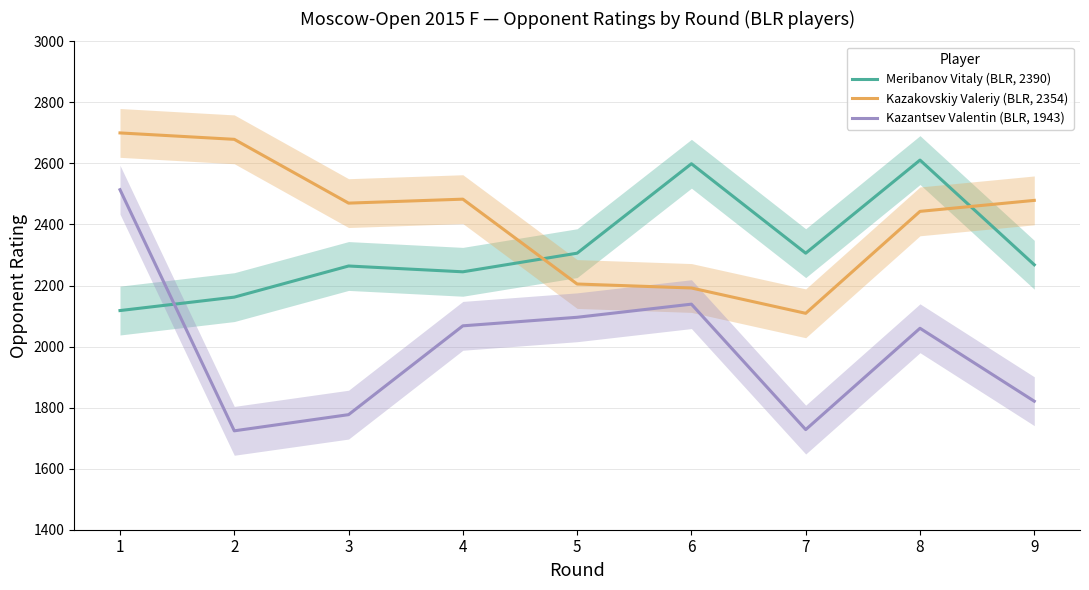

True or false: Kazantsev Valentin (BLR, 1943) and Kazakovskiy Valeriy (BLR, 2354) intersect in this chart.

False